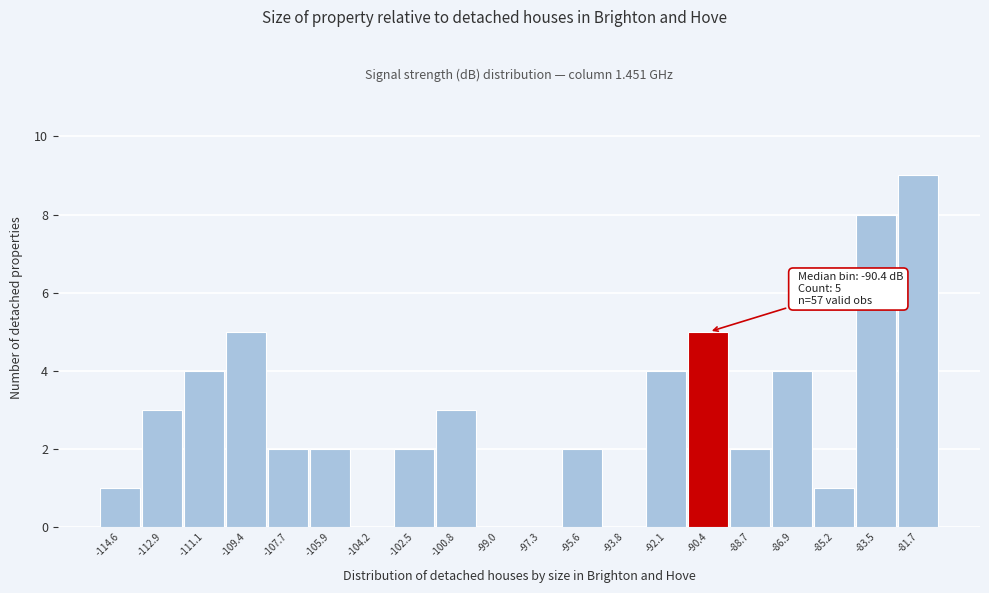

Reading left to right, list all the values displayed in this chart.

-114.6=1	-112.9=3	-111.1=4	-109.4=5	-107.7=2	-105.9=2	-104.2=0	-102.5=2	-100.8=3	-99.0=0	-97.3=0	-95.6=2	-93.8=0	-92.1=4	-90.4=5	-88.7=2	-86.9=4	-85.2=1	-83.5=8	-81.7=9